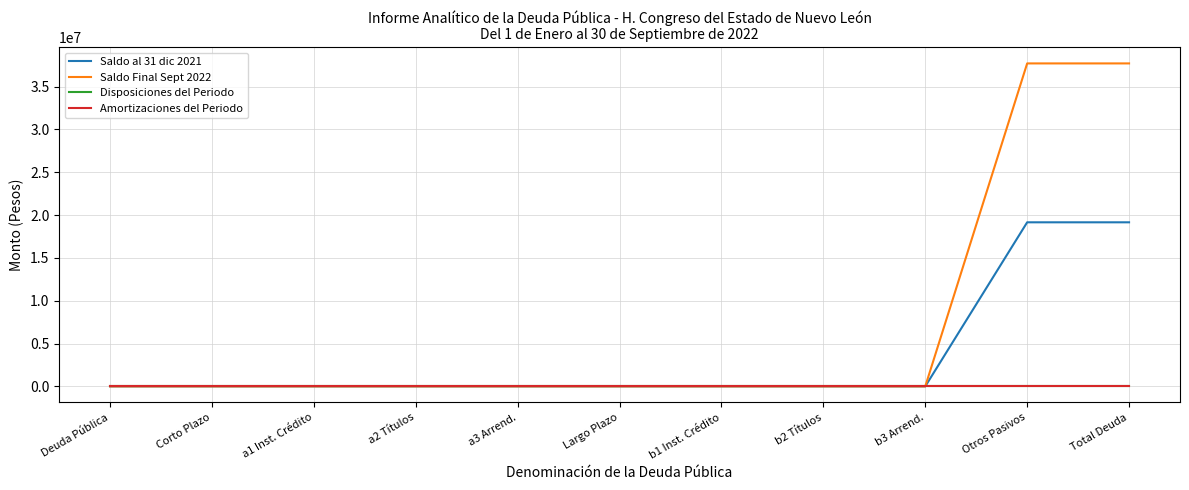

What is the average value of the Saldo al 31 dic 2021 series?

3482530